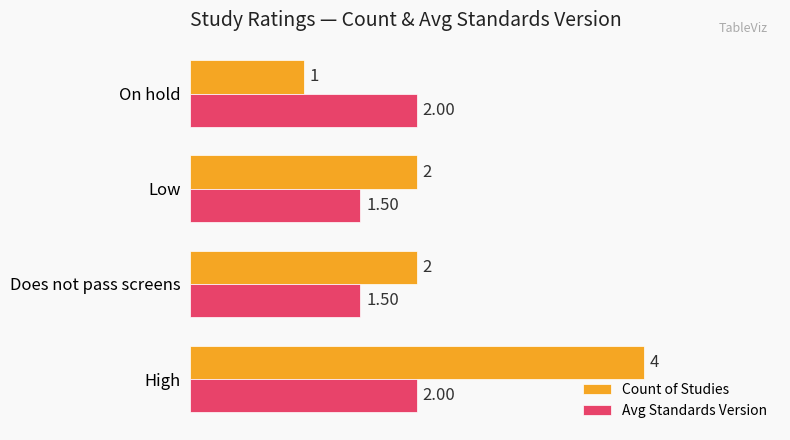

Which series changed the most between Does not pass screens and On hold?

Count of Studies